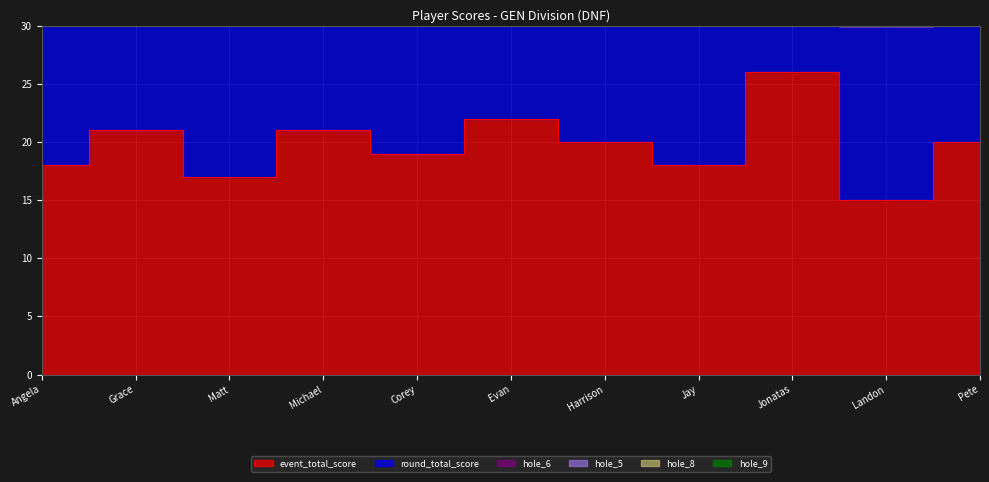

Is it true that hole_5 equals 0 at Landon?

True